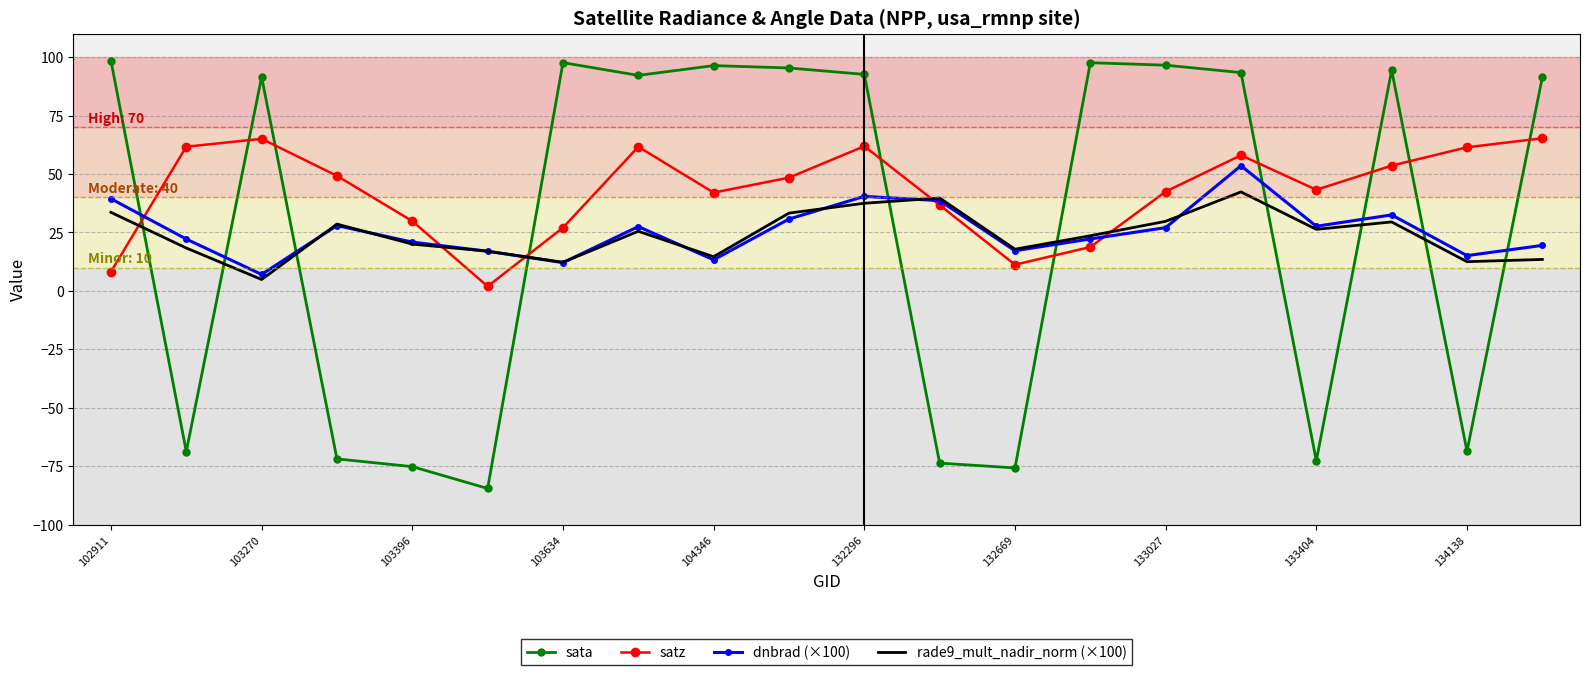

What is the difference between the maximum and minimum values in the rade9_mult_nadir_norm (×100) series?

37.5